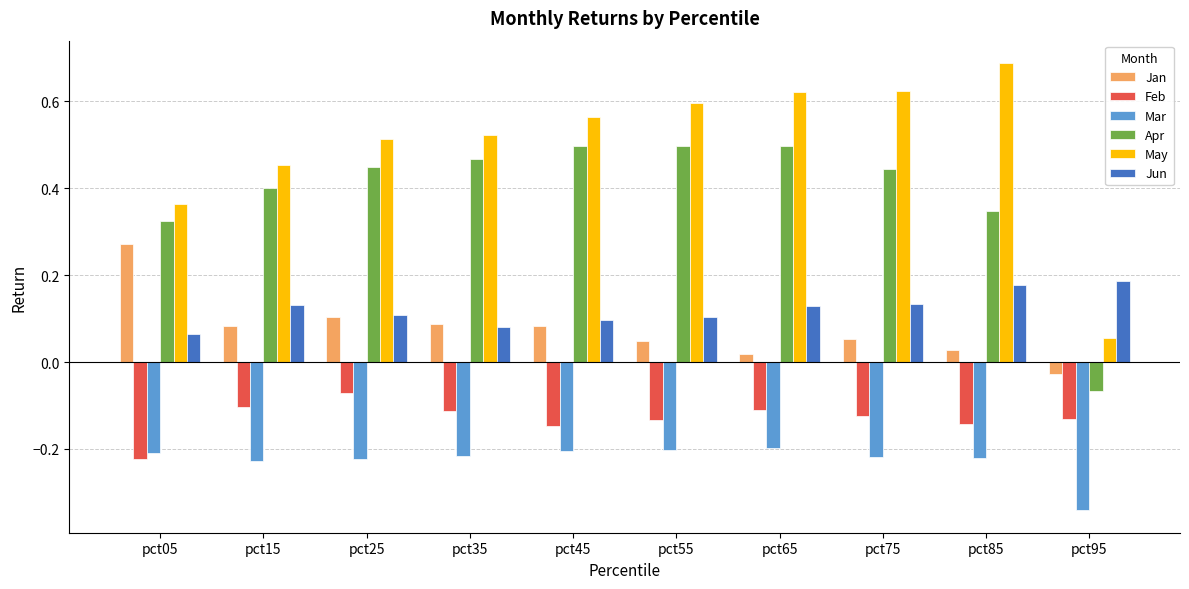

How many bars are there in each group?

6